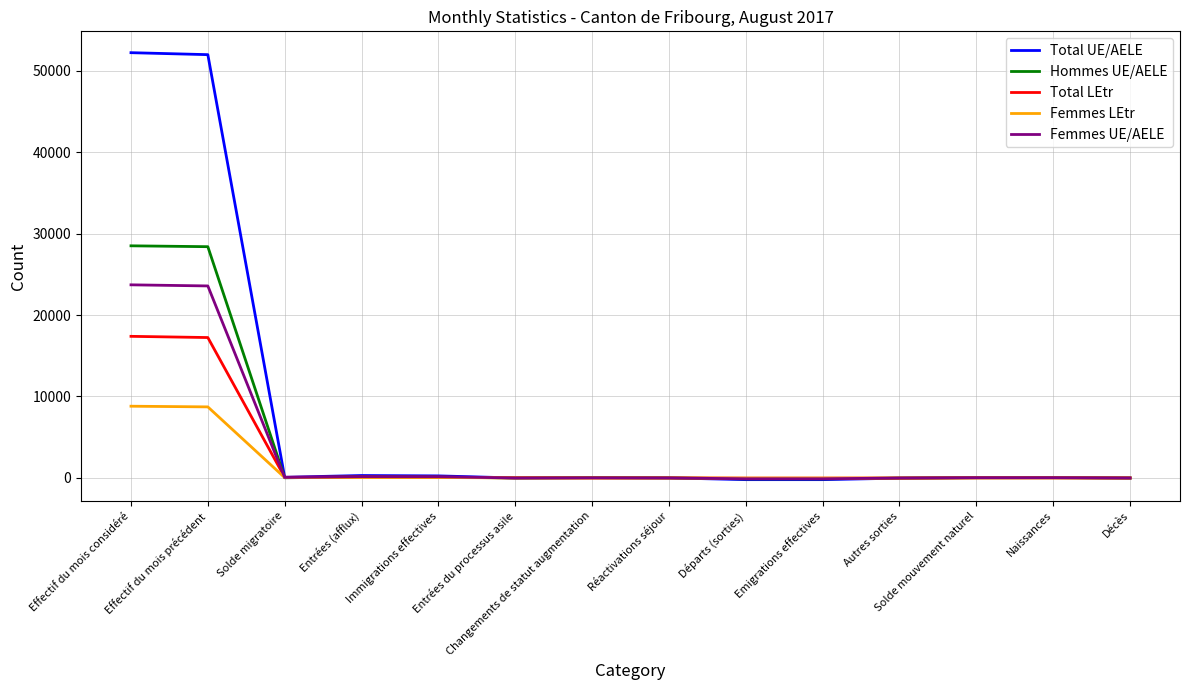

What is the maximum value for Femmes UE/AELE?

23705